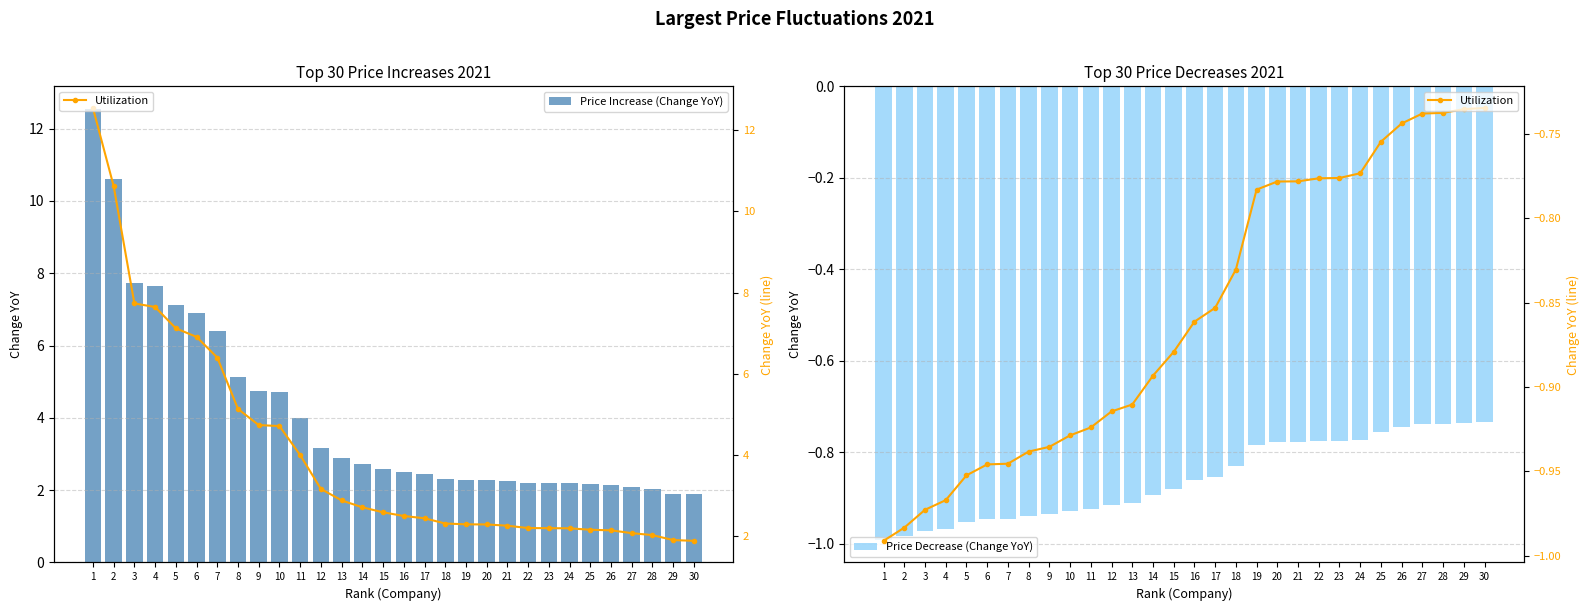

Count the number of data series in this chart.

3